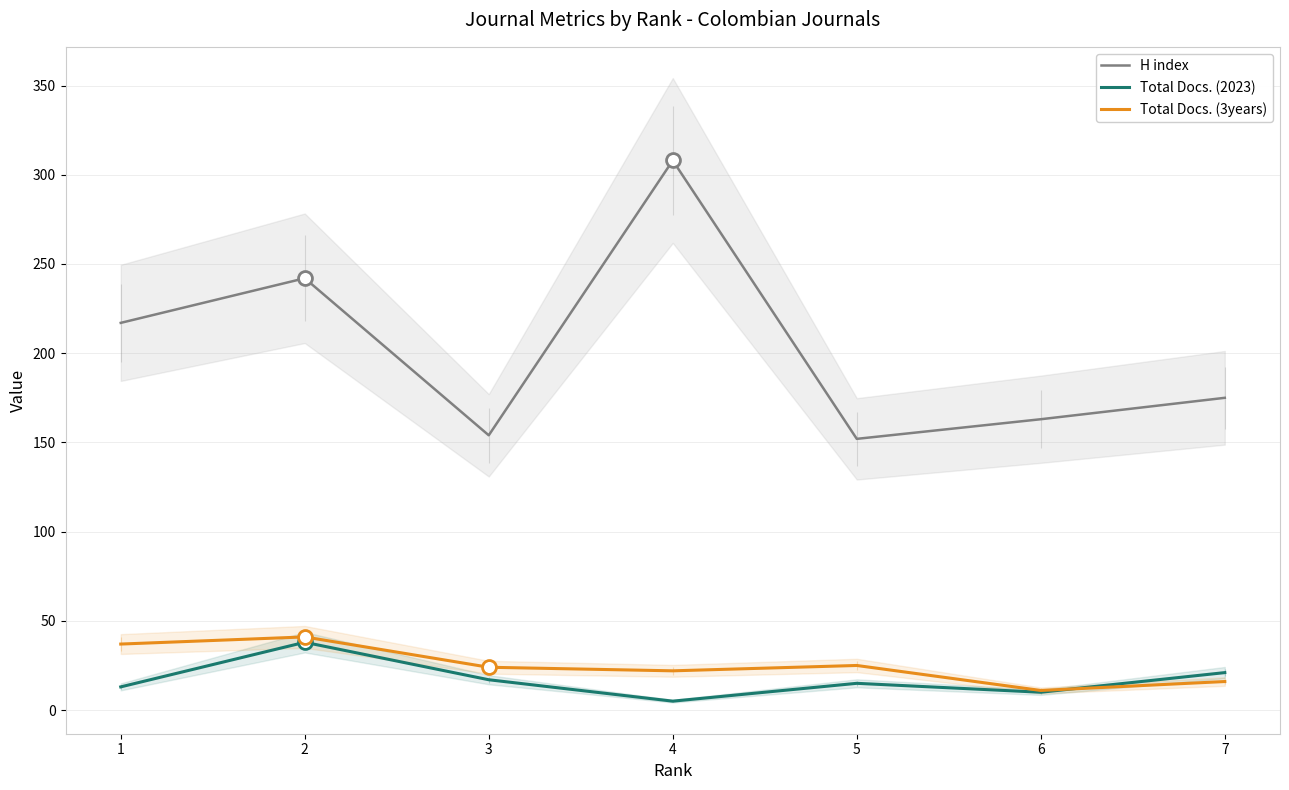

What is the difference between the highest and lowest values at 5?

137